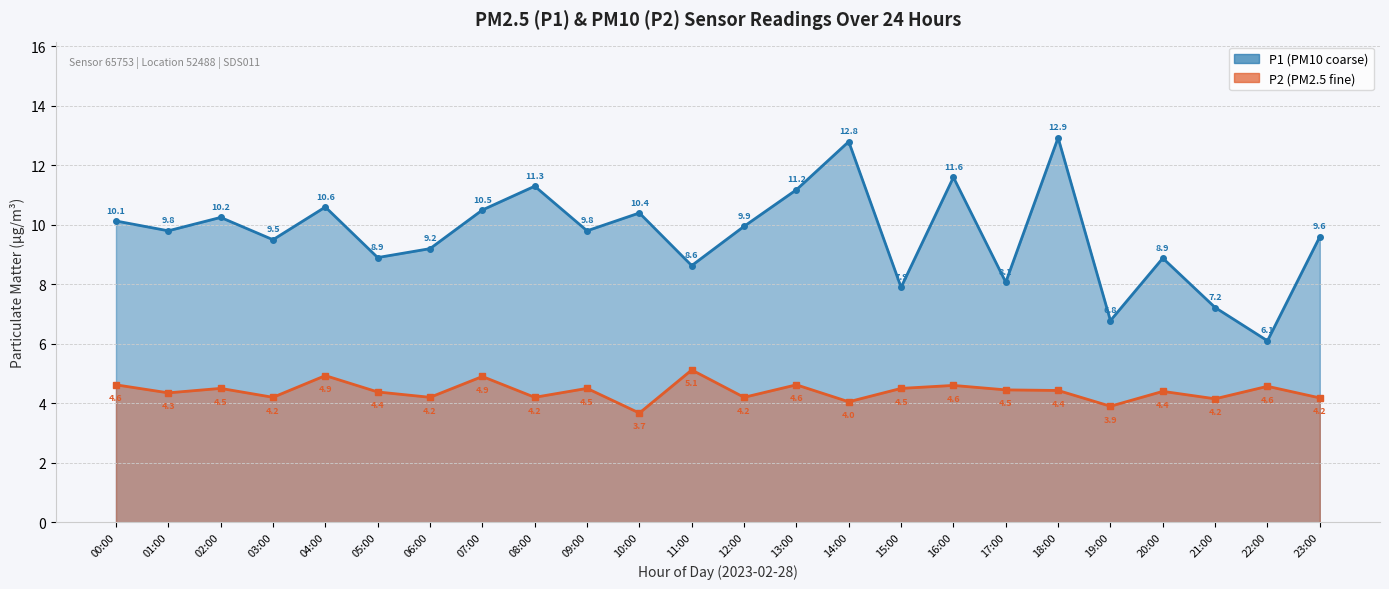

At which category does P2 line reach its first local peak?

02:00